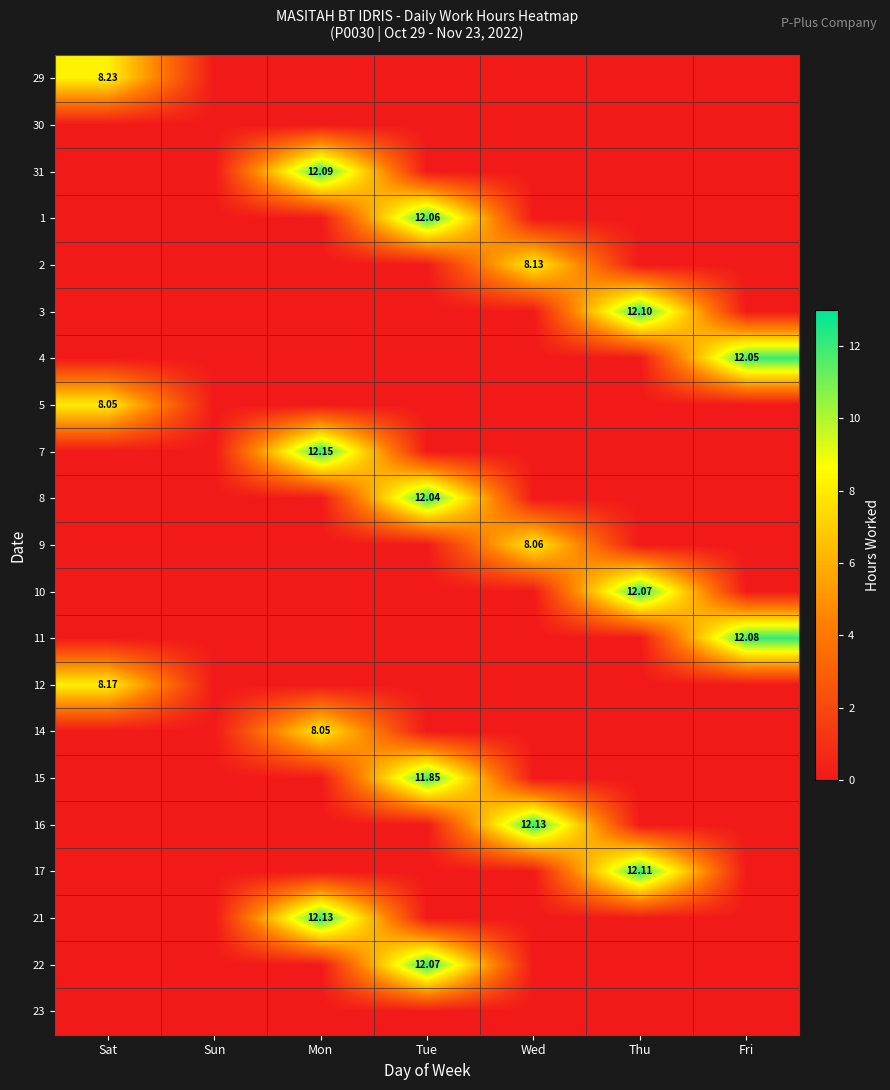

How many data points in 21 are above 0?

1